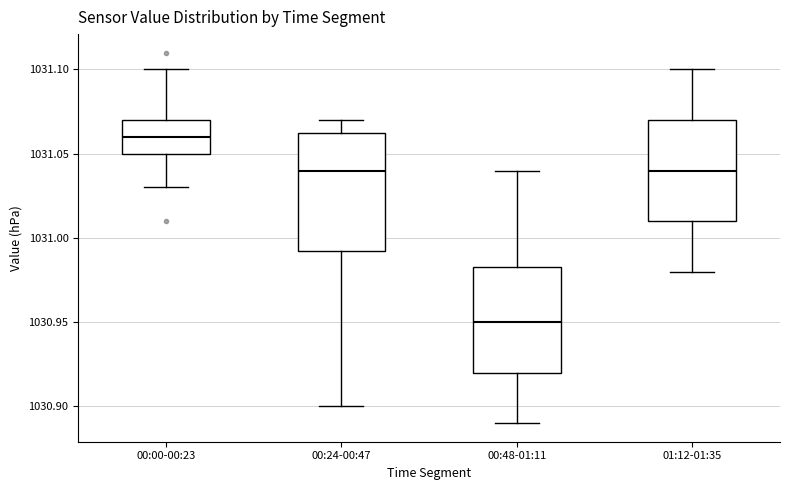

Reading left to right, read every box against the y-axis: the position of its median line, the range the box covers, and the ends of its whiskers. The values are not printed on the chart, so give them approximately, as read against the axis.

00:00-00:23: median 1031.060, box 1031.050 to 1031.070, whiskers 1031.030 to 1031.100
00:24-00:47: median 1031.040, box 1030.995 to 1031.065, whiskers 1030.900 to 1031.070
00:48-01:11: median 1030.950, box 1030.920 to 1030.985, whiskers 1030.890 to 1031.040
01:12-01:35: median 1031.040, box 1031.010 to 1031.070, whiskers 1030.980 to 1031.100